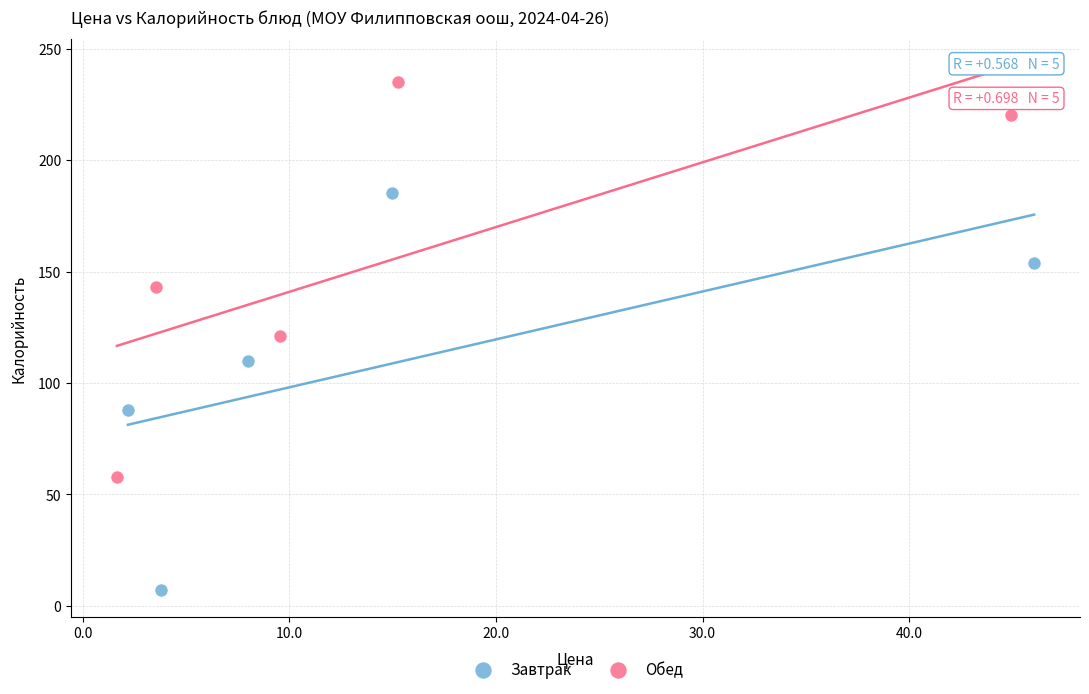

Which series contains the lowest Y value?

Завтрак